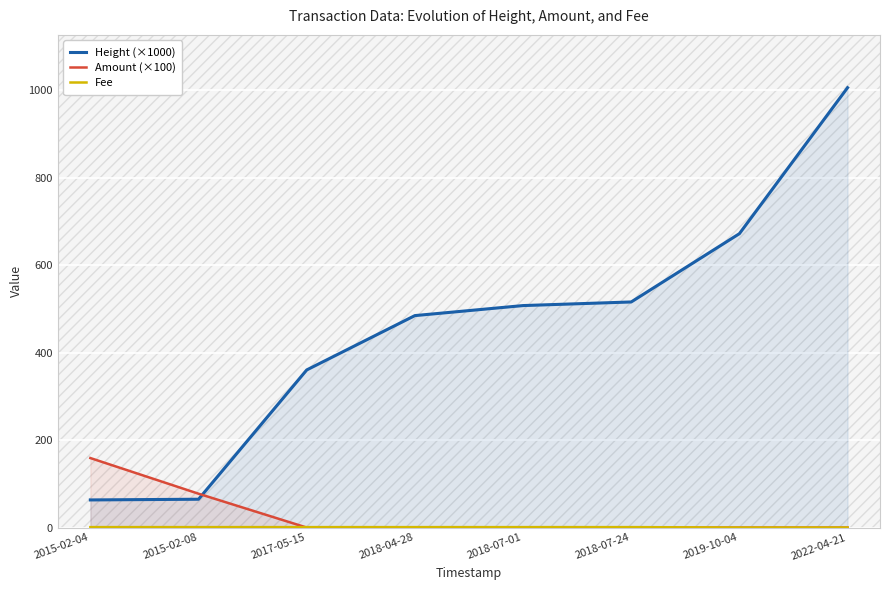

Which series has the largest range (max minus min)?

Height (×1000)